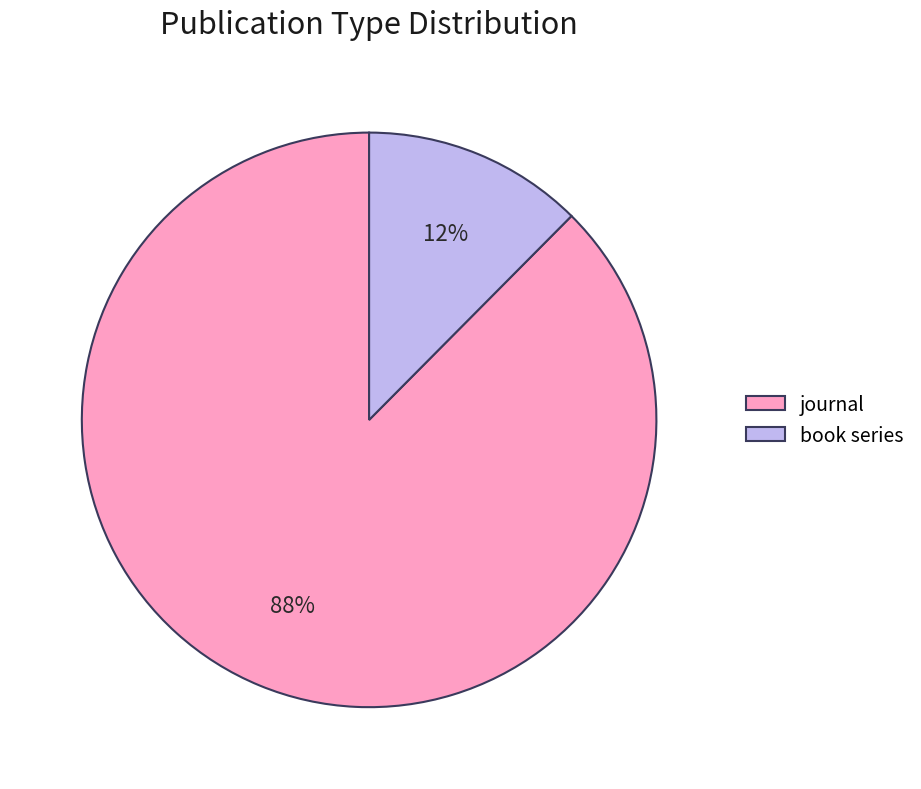

Between journal and book series, which is larger?

journal